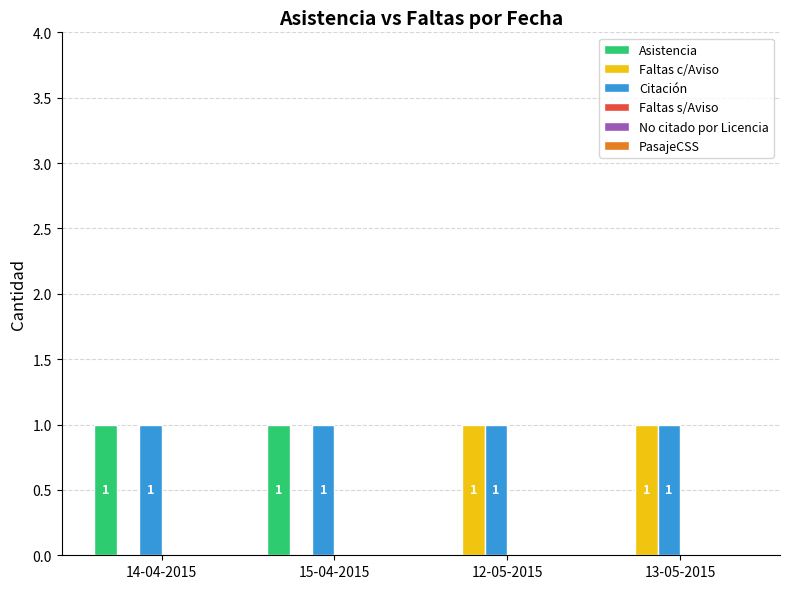

Which series has the largest total across all categories?

Citación